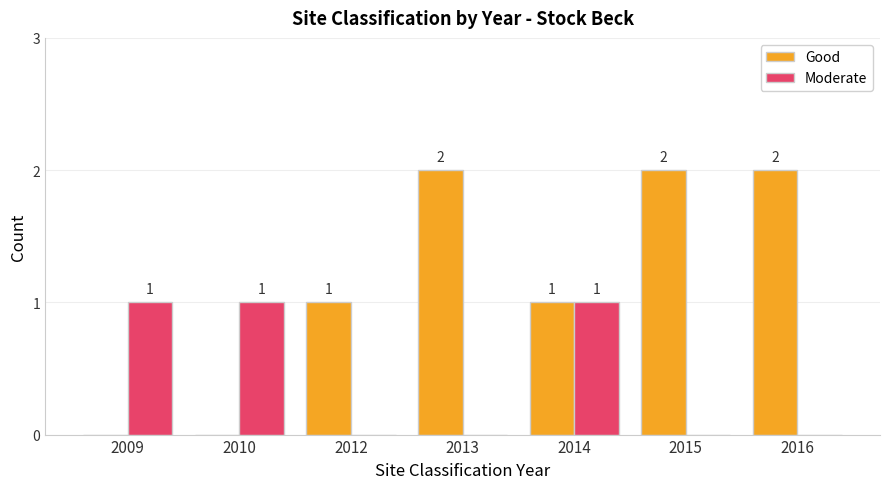

Between 2010 and 2015, which series saw the biggest shift?

Good